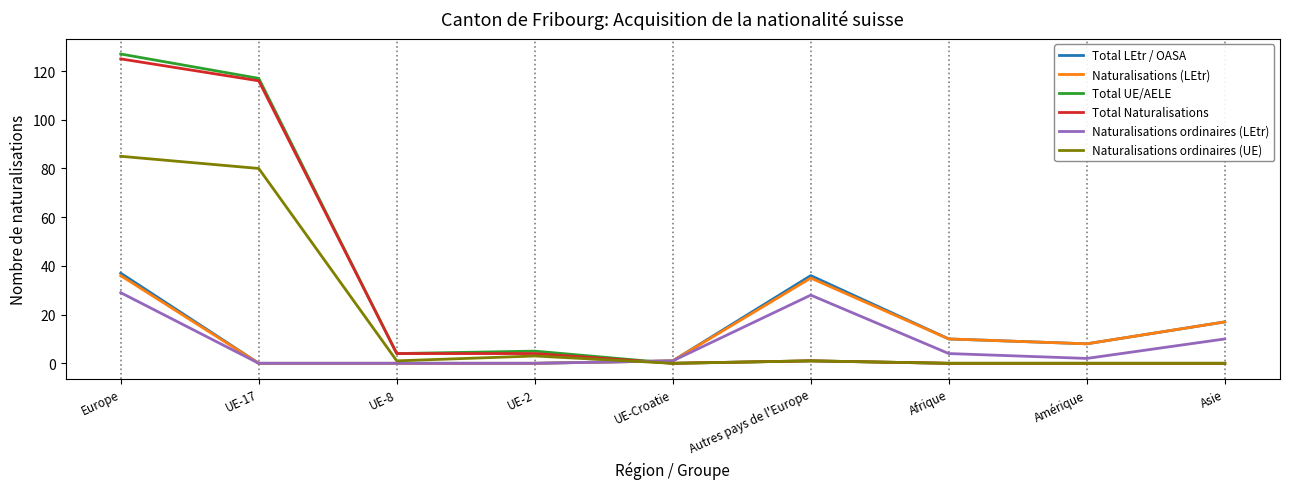

What is the highest value of the Naturalisations ordinaires (LEtr) series?

29